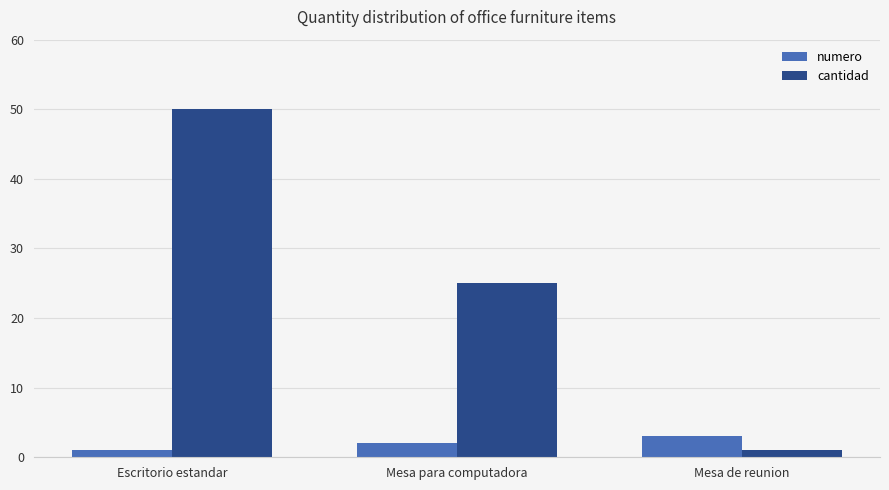

Reading left to right, extract all data points from this chart.

numero: 1	2	3
cantidad: 50	25	1